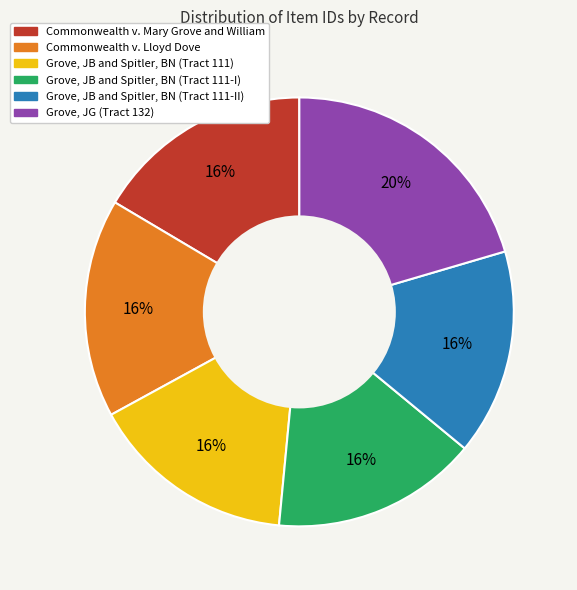

Which slice is the largest?

Grove, JG (Tract 132)